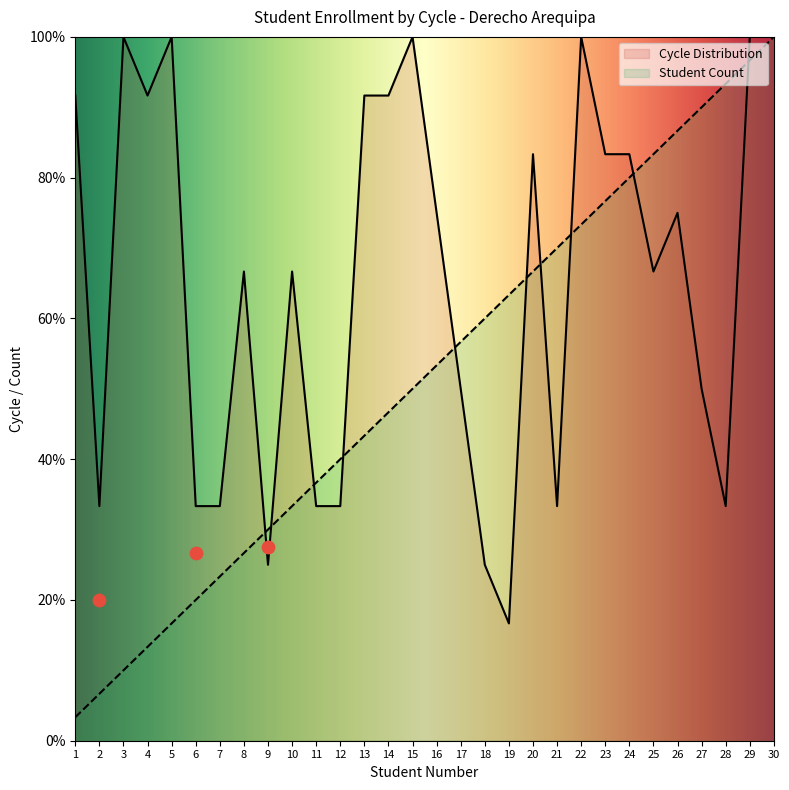

What are all the series names shown in the legend?

Cycle Distribution, Student Count